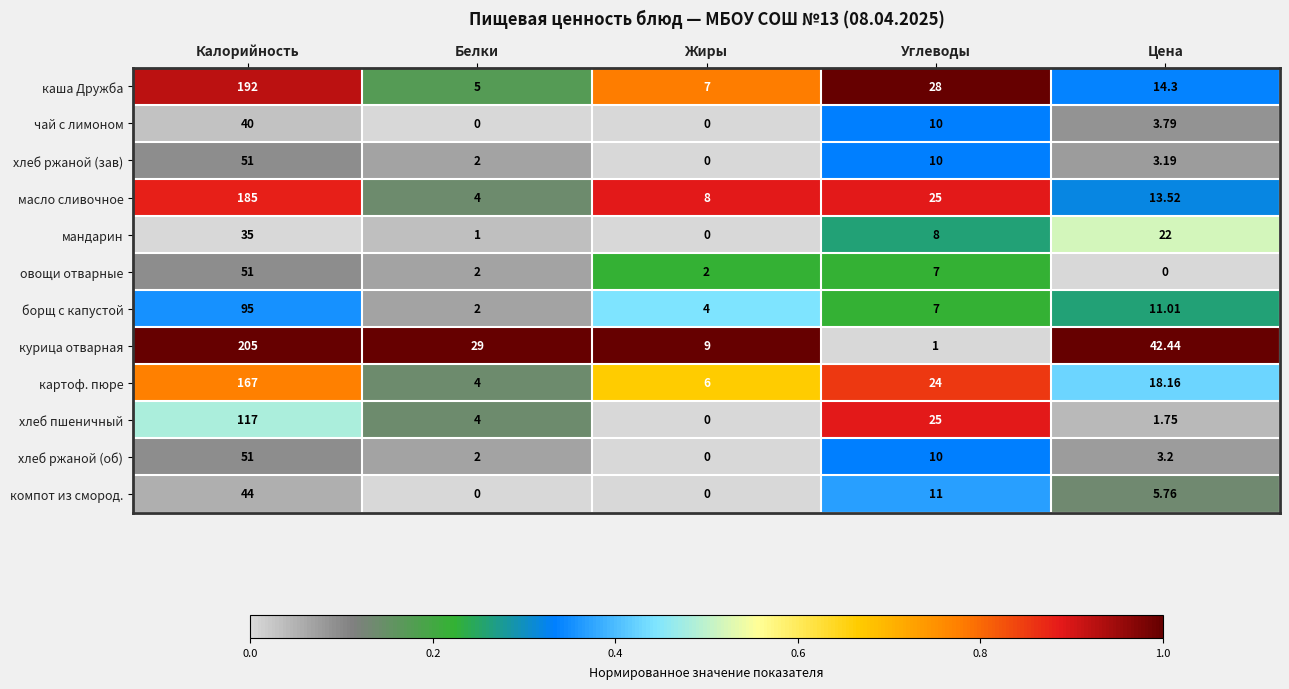

At which category is the sum across all series the highest?

Калорийность